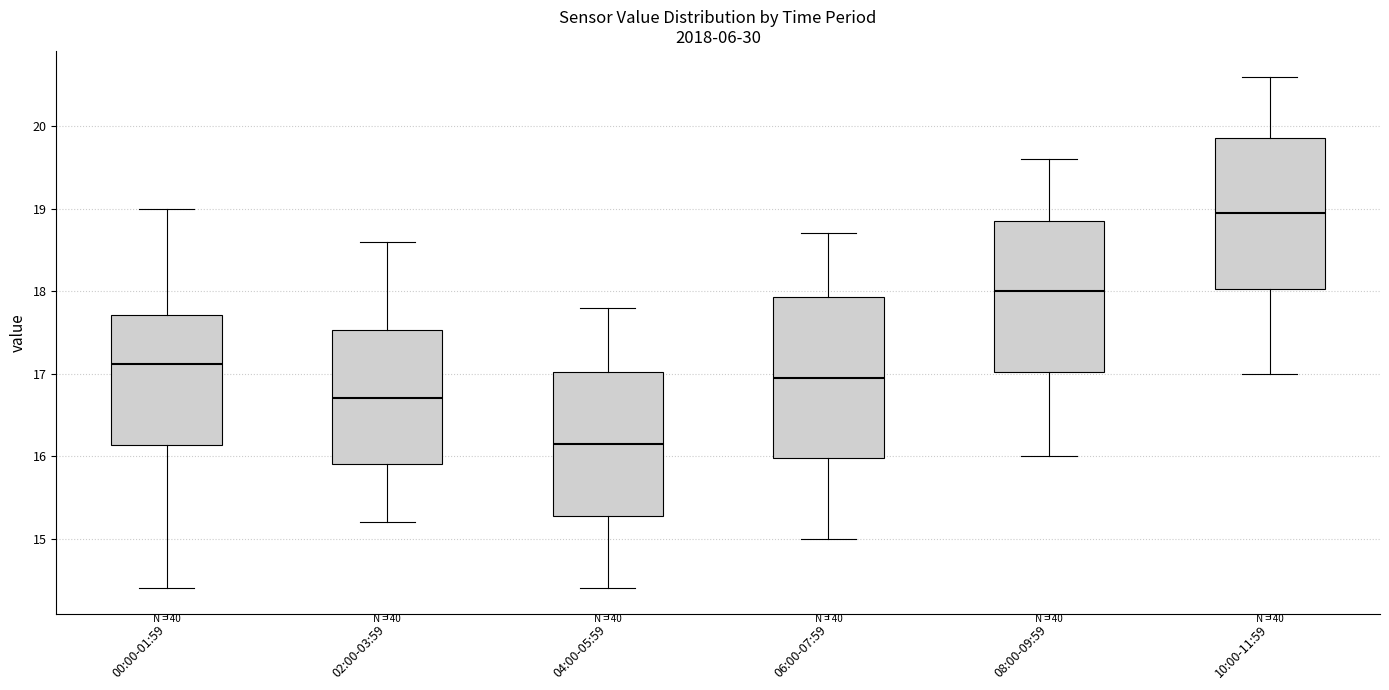

Reading left to right, transcribe this box plot: for each box, give where its median line is, the range the box spans, and where its two whiskers end, as read against the y-axis. The values are not printed on the chart, so give them approximately, as read against the axis.

00:00-01:59: median 17.1, box 16.1 to 17.7, whiskers 14.4 to 19.0
02:00-03:59: median 16.7, box 15.9 to 17.5, whiskers 15.2 to 18.6
04:00-05:59: median 16.2, box 15.3 to 17.0, whiskers 14.4 to 17.8
06:00-07:59: median 17.0, box 16.0 to 17.9, whiskers 15.0 to 18.7
08:00-09:59: median 18.0, box 17.0 to 18.9, whiskers 16.0 to 19.6
10:00-11:59: median 19.0, box 18.0 to 19.9, whiskers 17.0 to 20.6